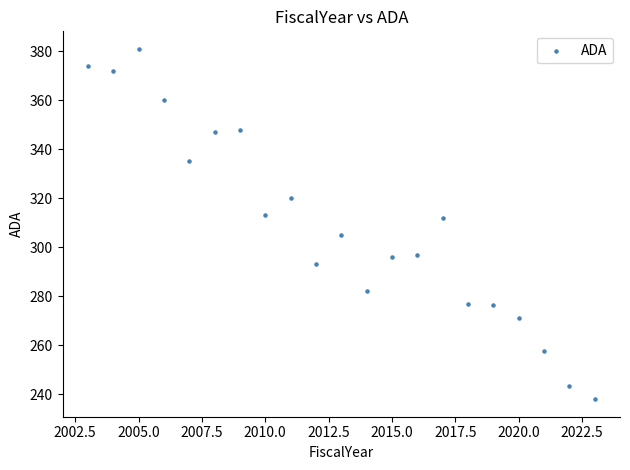

What is the range of X values (max minus min)?

20.0